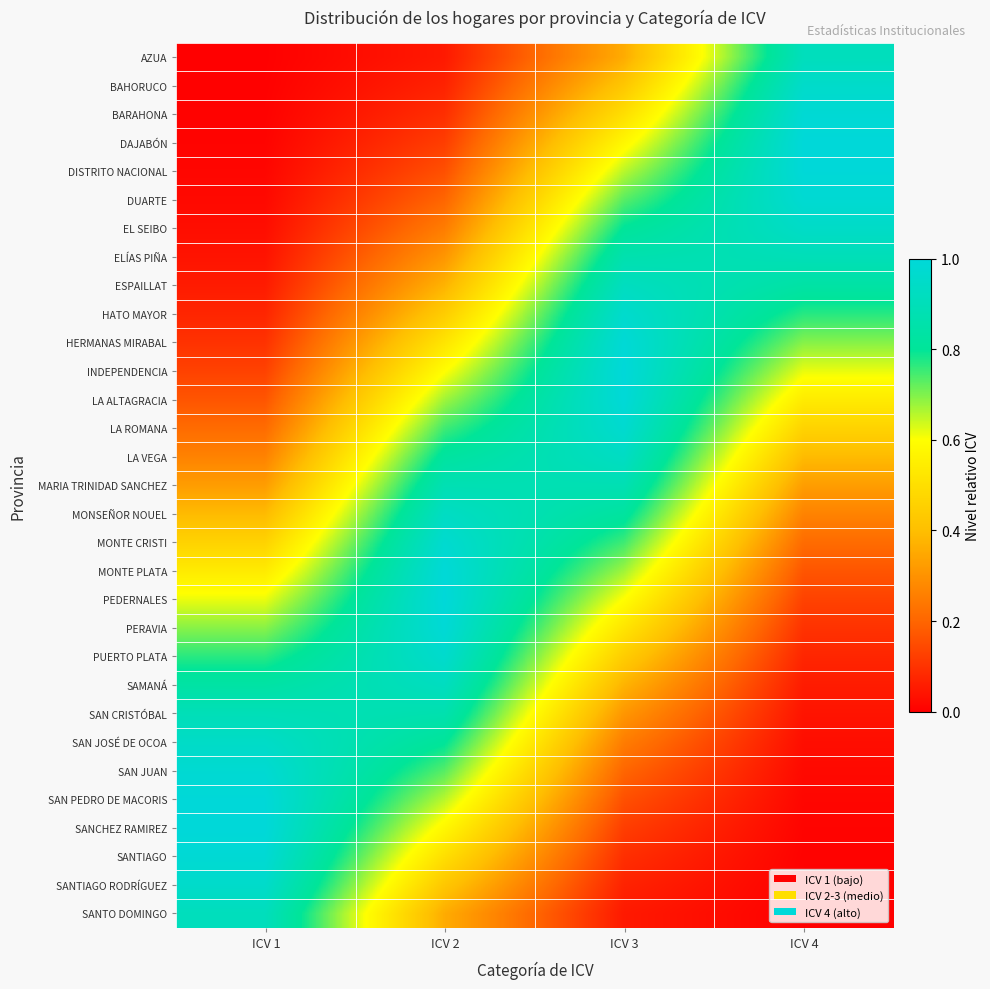

Which has a higher value, ICV 4 or ICV 3?

ICV 4